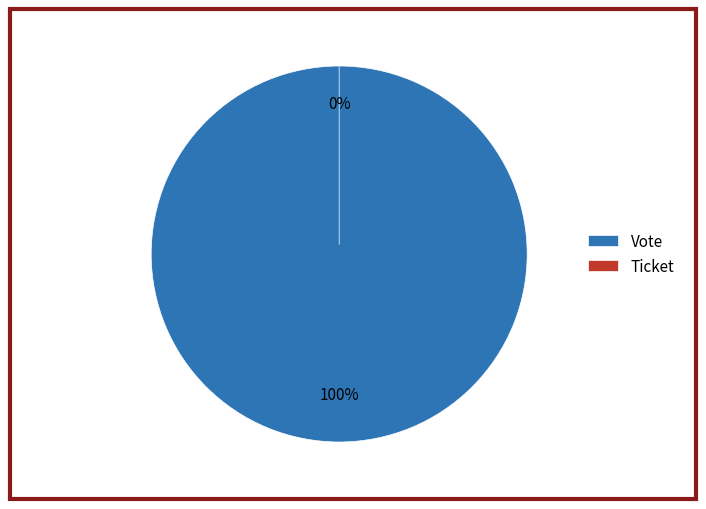

Count the number of slices in the pie.

2